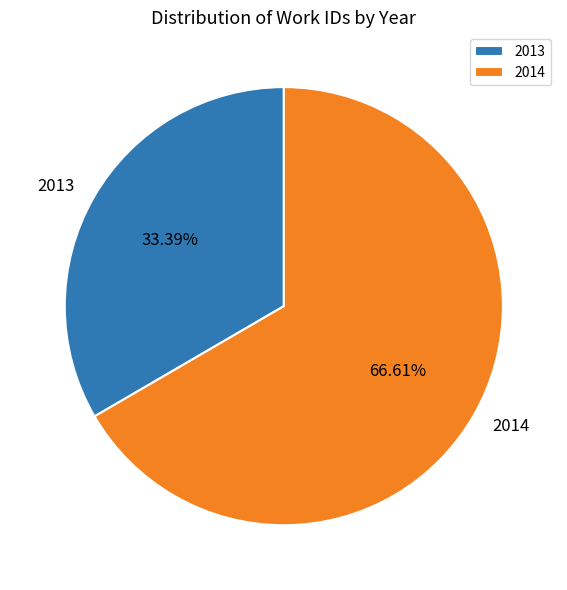

What is the largest slice in the pie chart?

2014